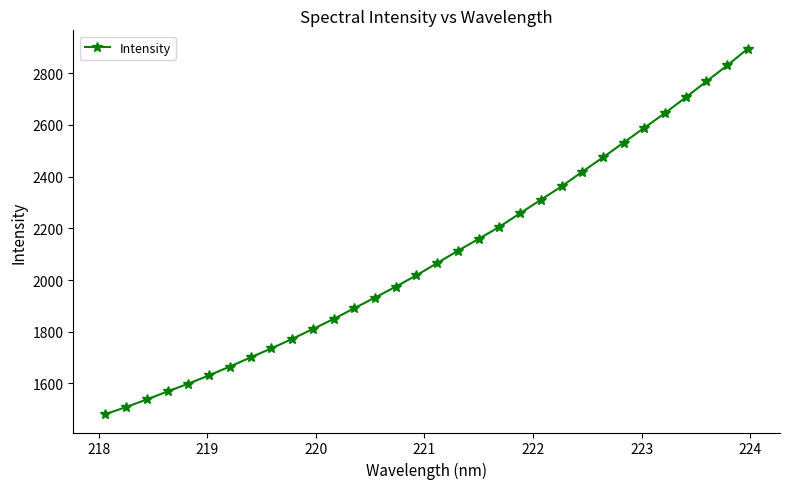

What is the difference between the maximum and minimum values?

1413.9